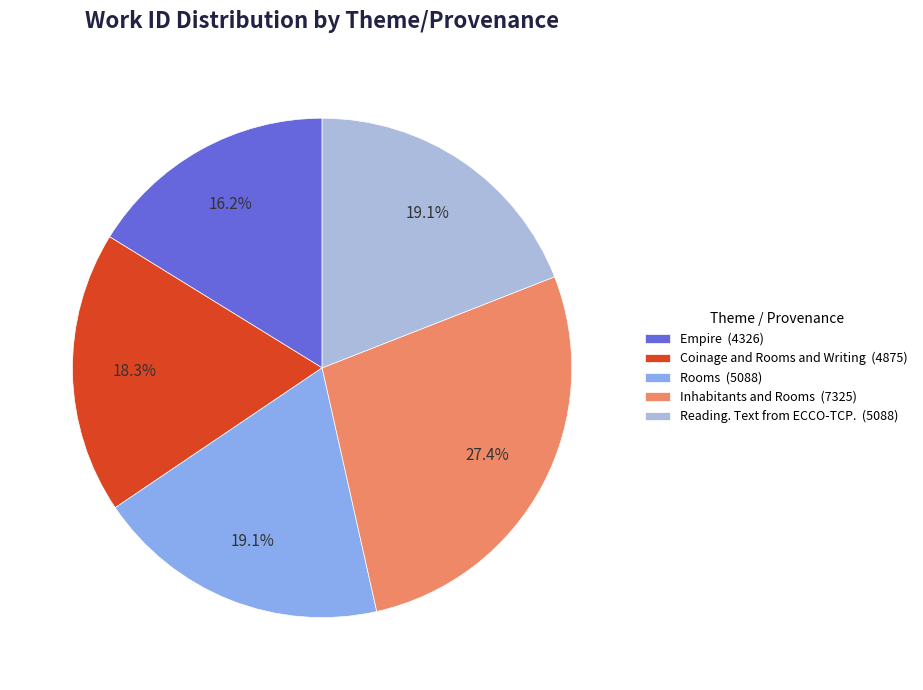

What is the smallest slice in the pie chart?

Empire